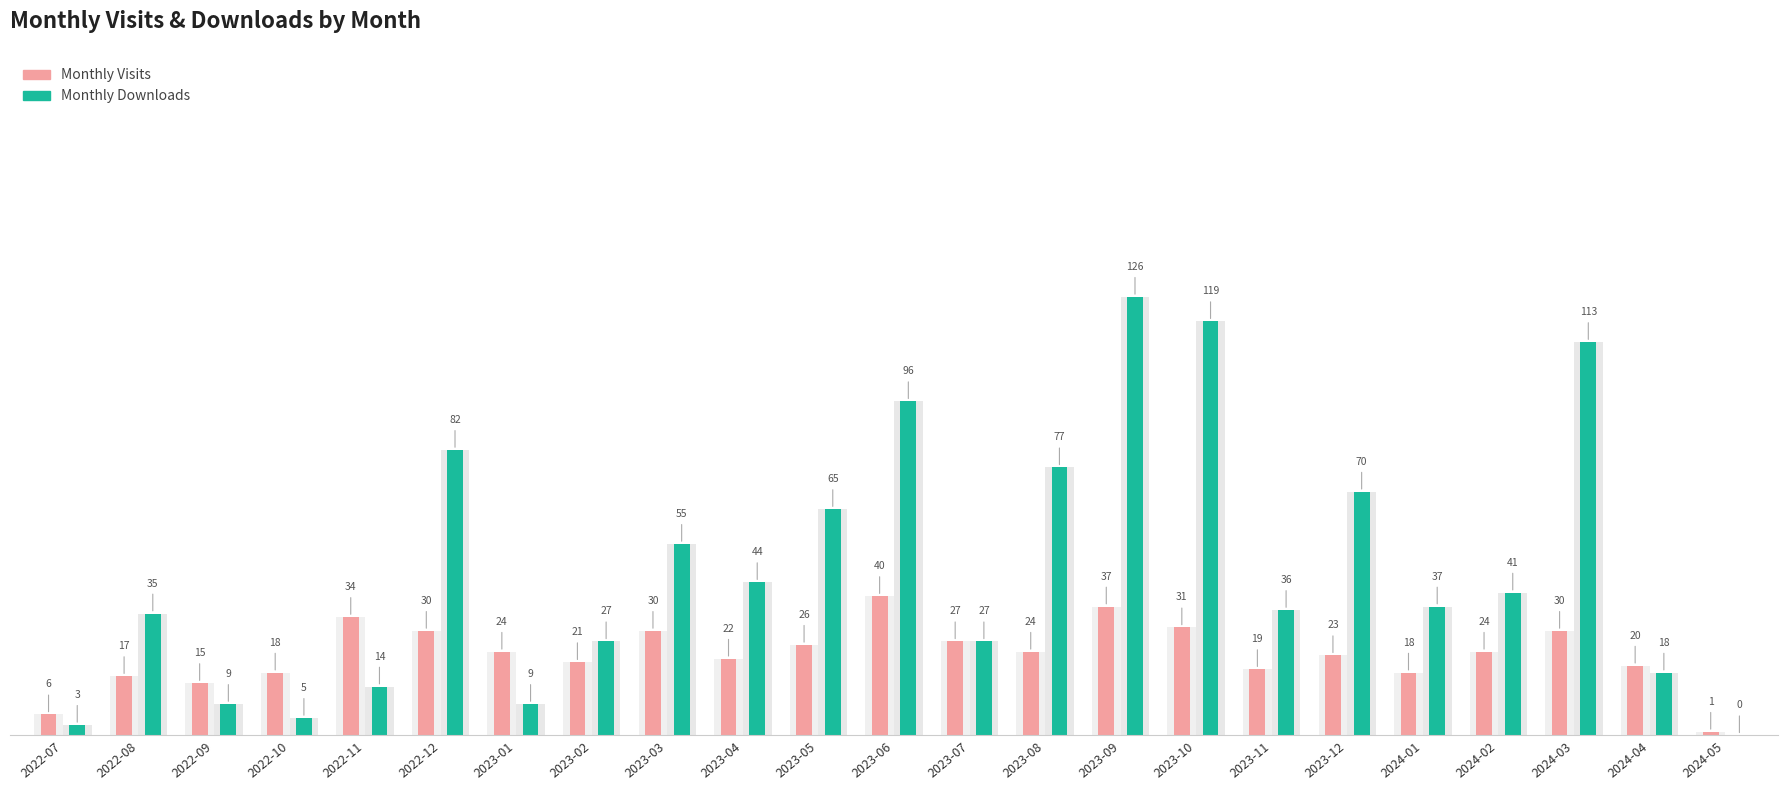

Which label corresponds to the largest value in the chart?

2023-09